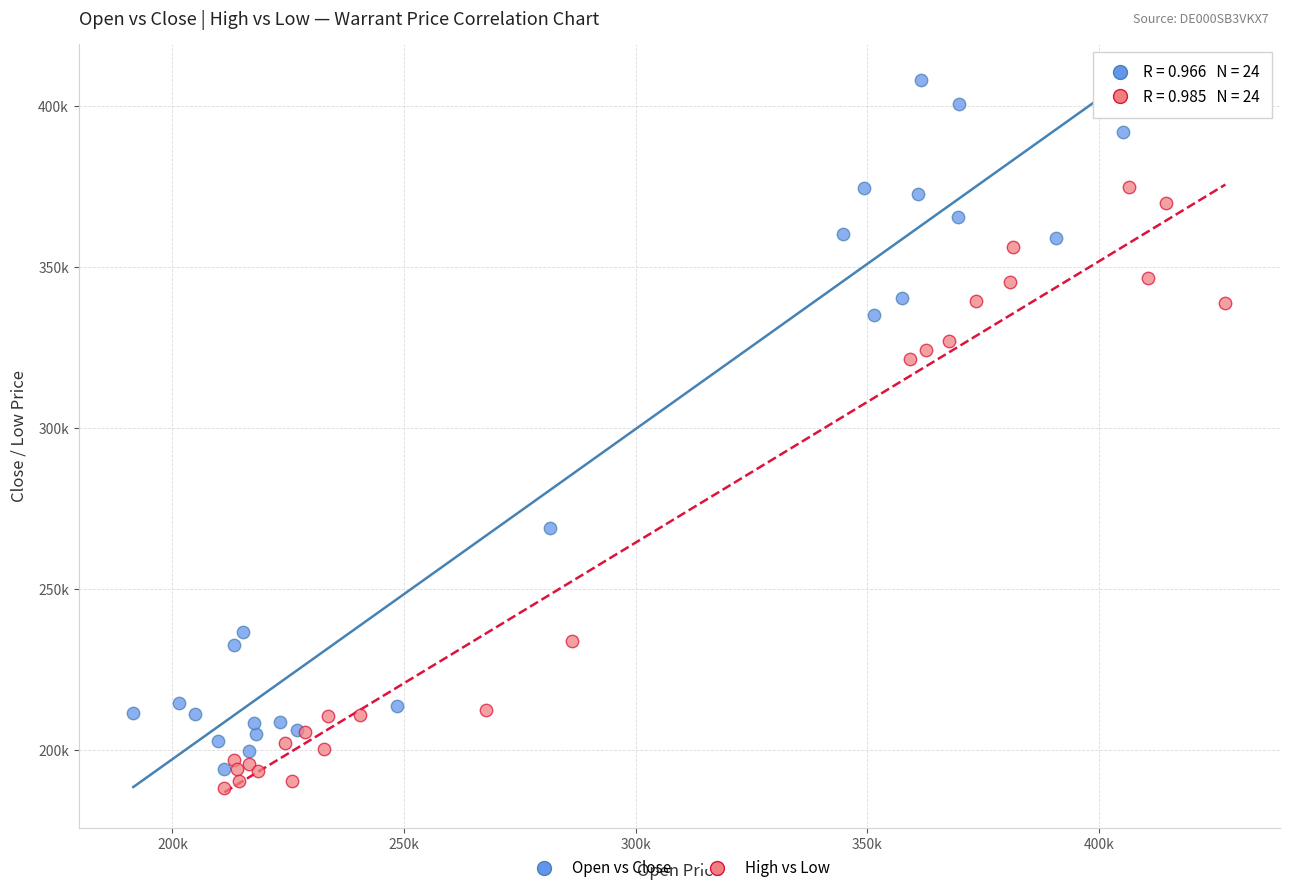

Which series contains the highest Y value?

Open vs Close